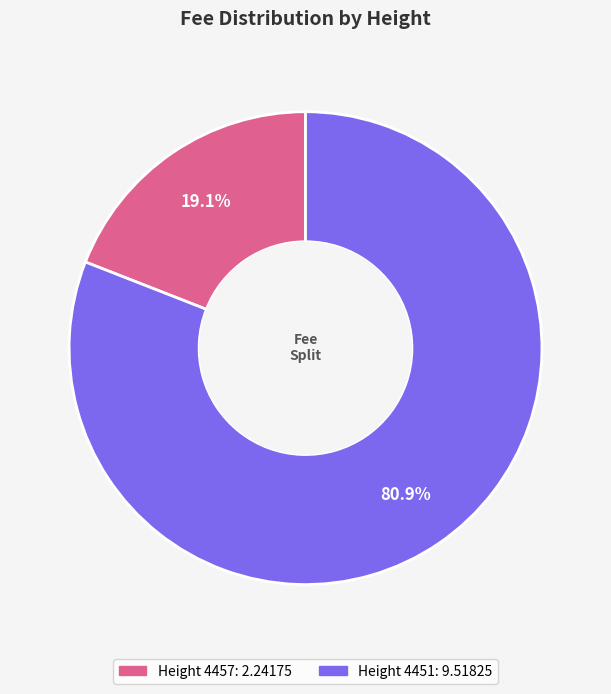

Does any single category account for the majority?

Yes